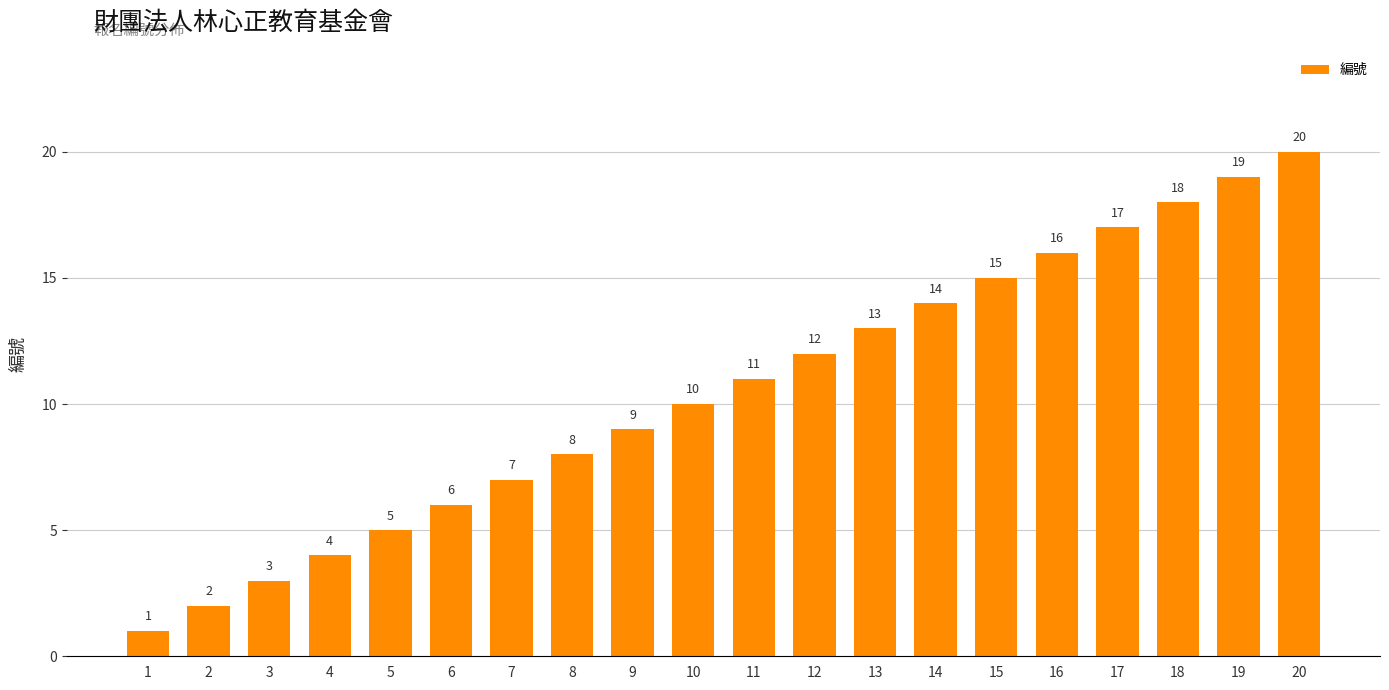

Reading left to right, list all the values displayed in this chart.

1	2	3	4	5	6	7	8	9	10	11	12	13	14	15	16	17	18	19	20